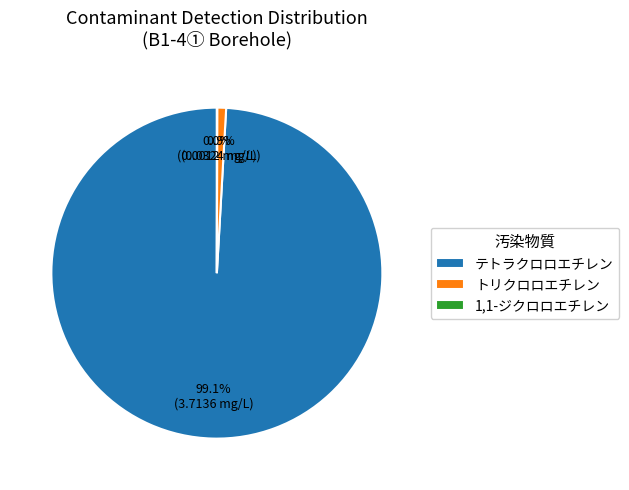

Does テトラクロロエチレン account for over 50% of the chart?

Yes